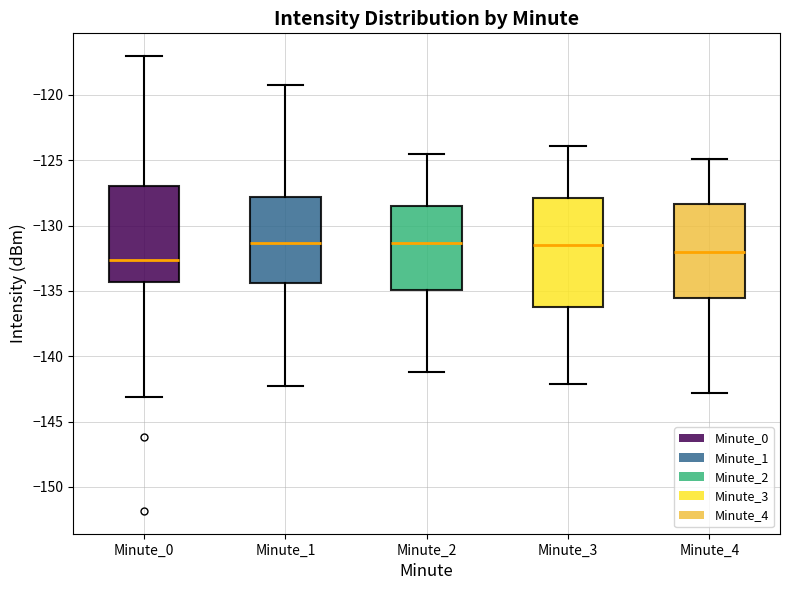

Which box's median line is the lowest?

Minute_0